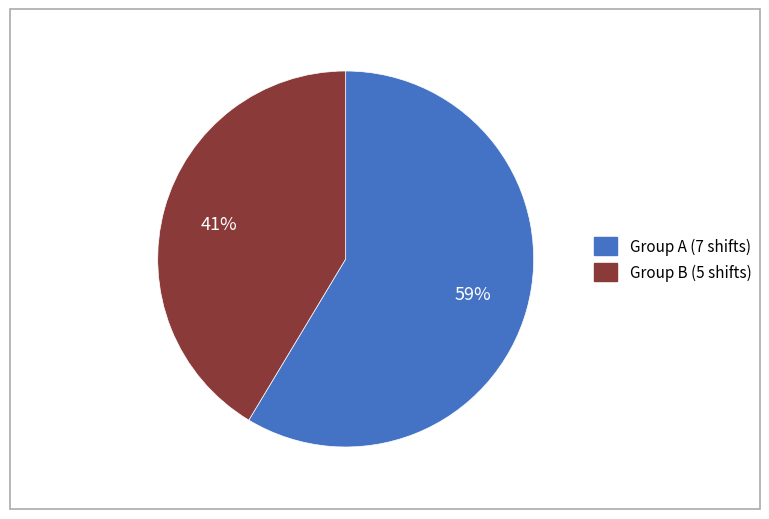

Is there any slice that represents more than half of the pie?

Yes